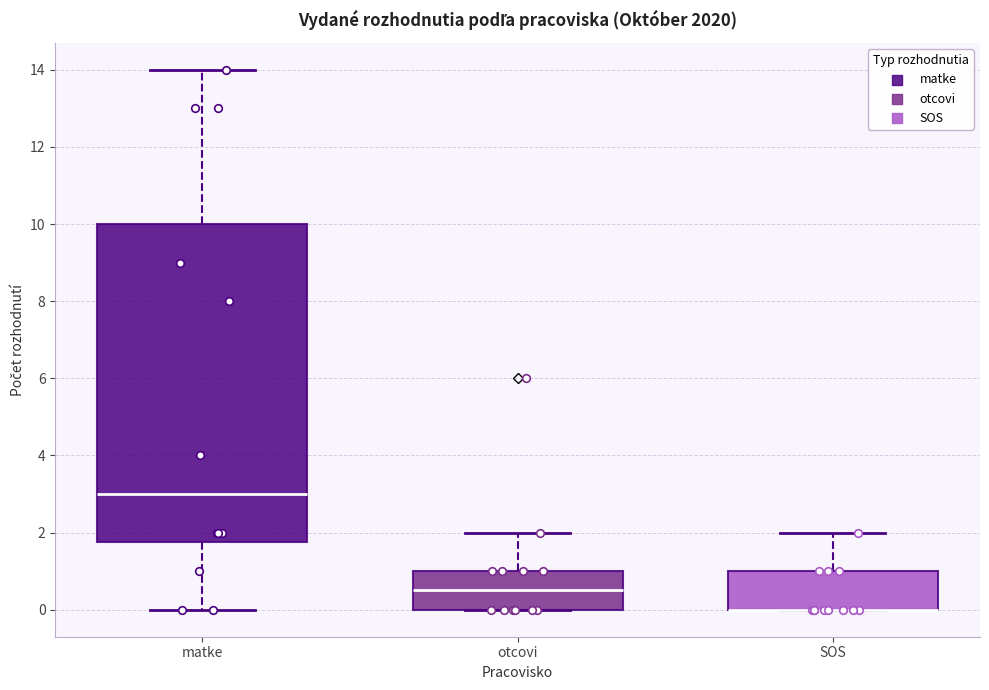

Where is the upper edge of the box for otcovi on the y-axis? The values are not printed on the chart, so give them approximately, as read against the axis.

1.0